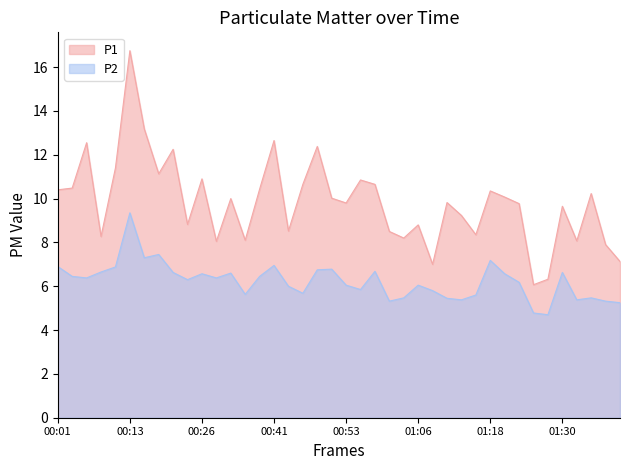

Is it true that P1 equals 8.3 at 00:08?

True